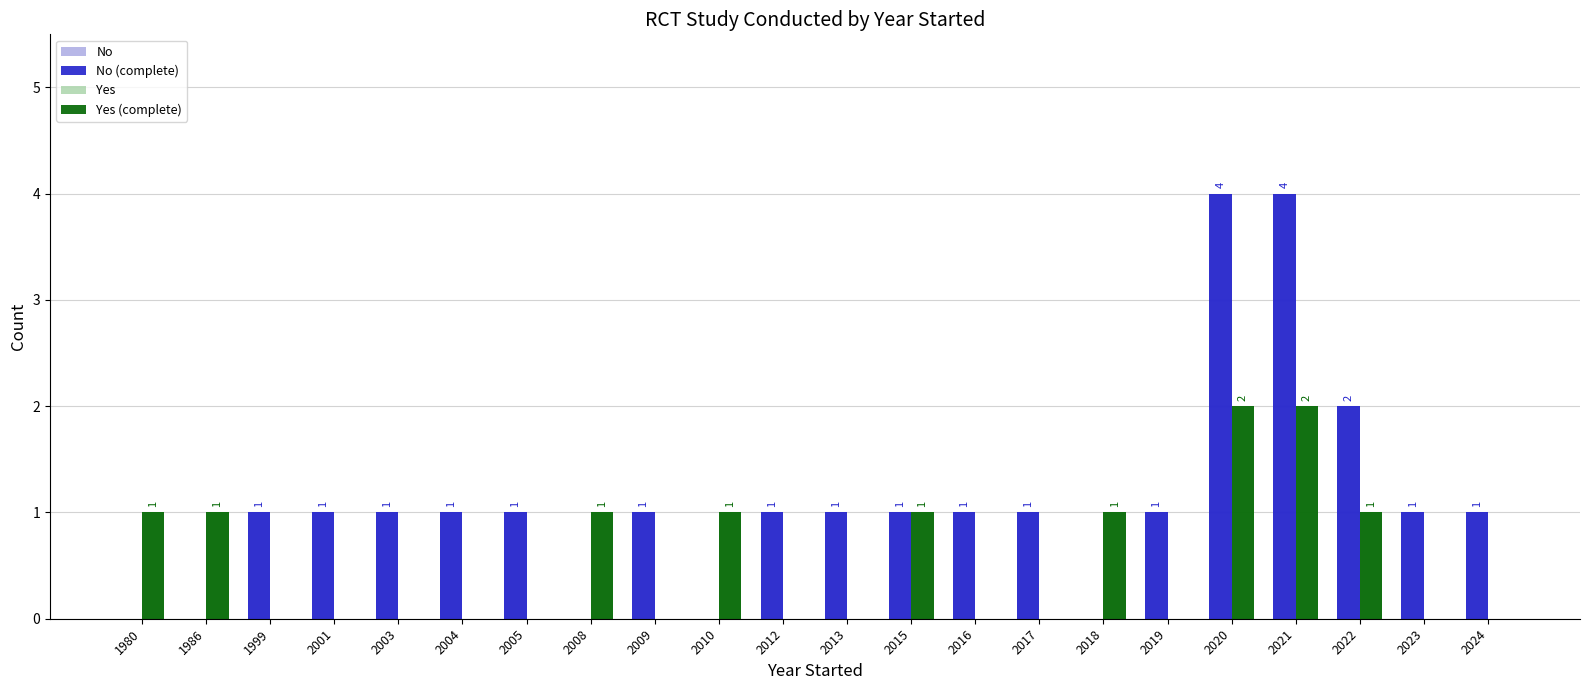

What is the greatest value displayed?

4